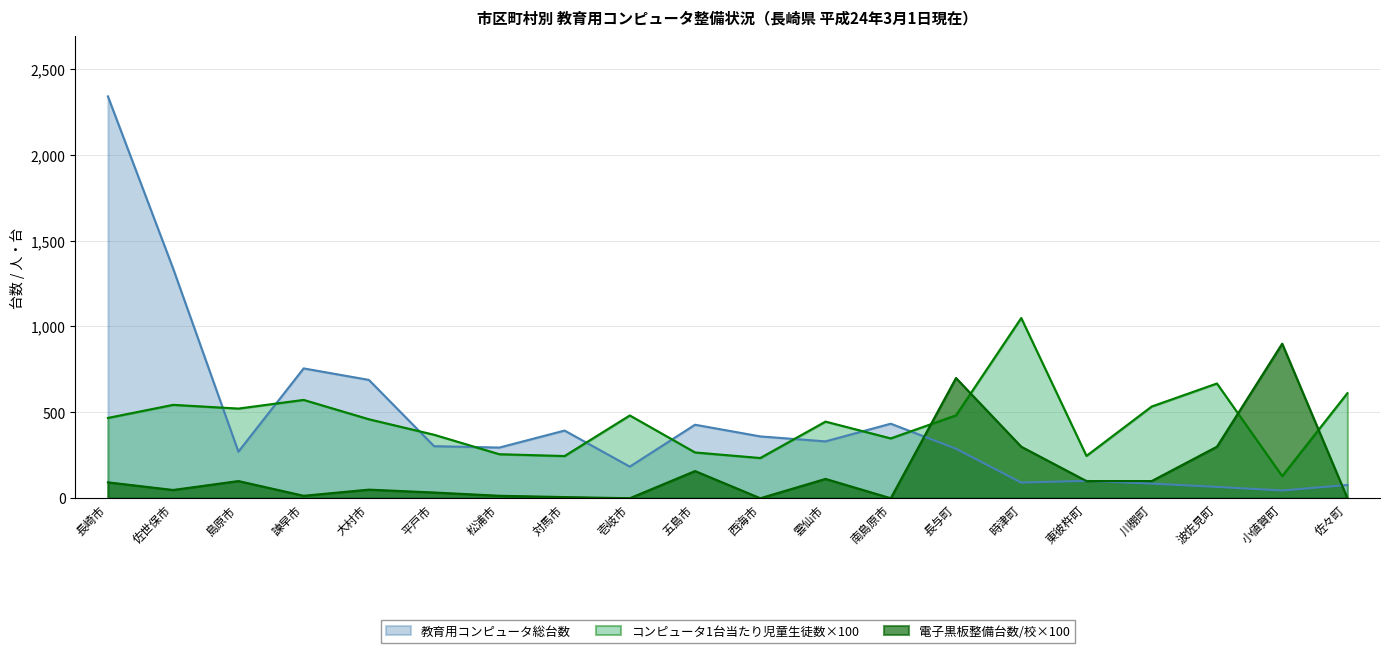

What is the value of the 教育用コンピュータ総台数 point at the 20th from the left?

77.0